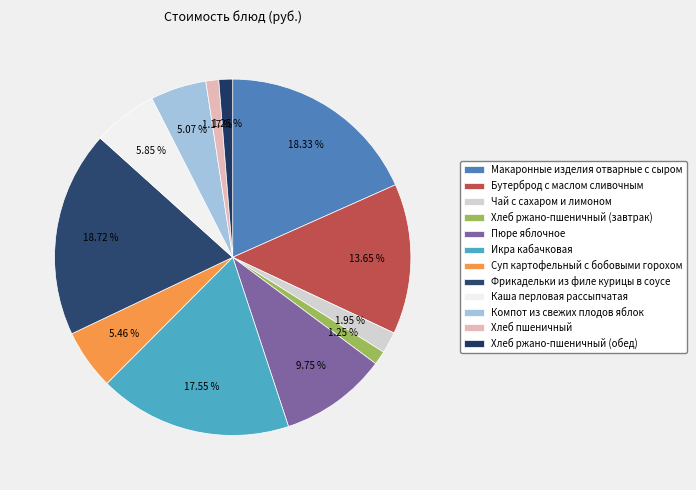

Count the number of slices in the pie.

12